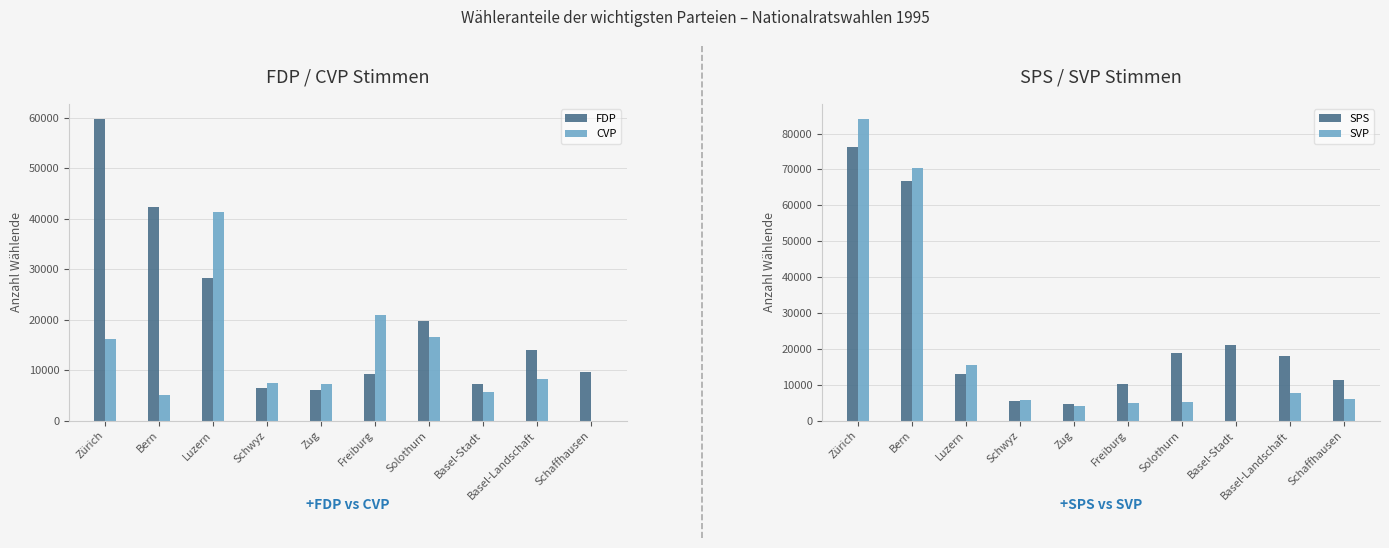

What is the value of the CVP bar at the 2nd from the left?

5010.2